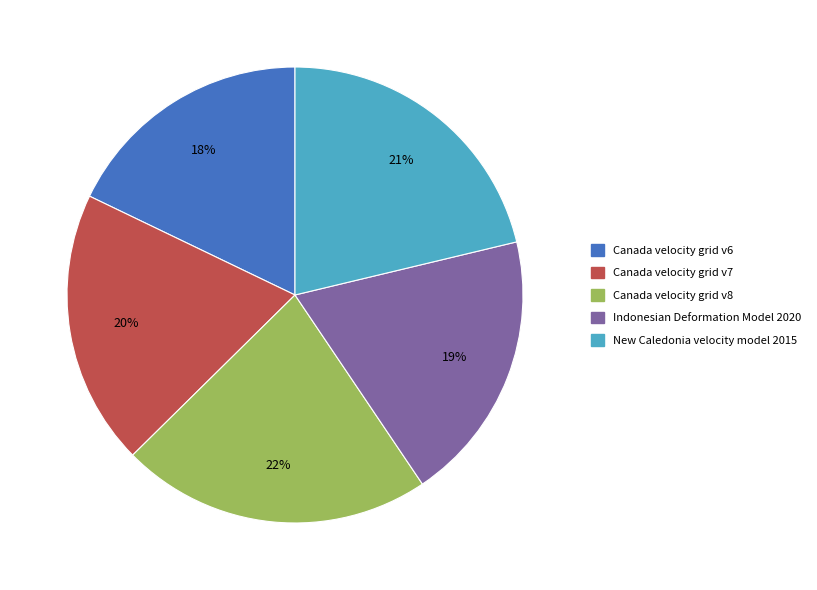

Does Canada velocity grid v7 account for over 50% of the chart?

No